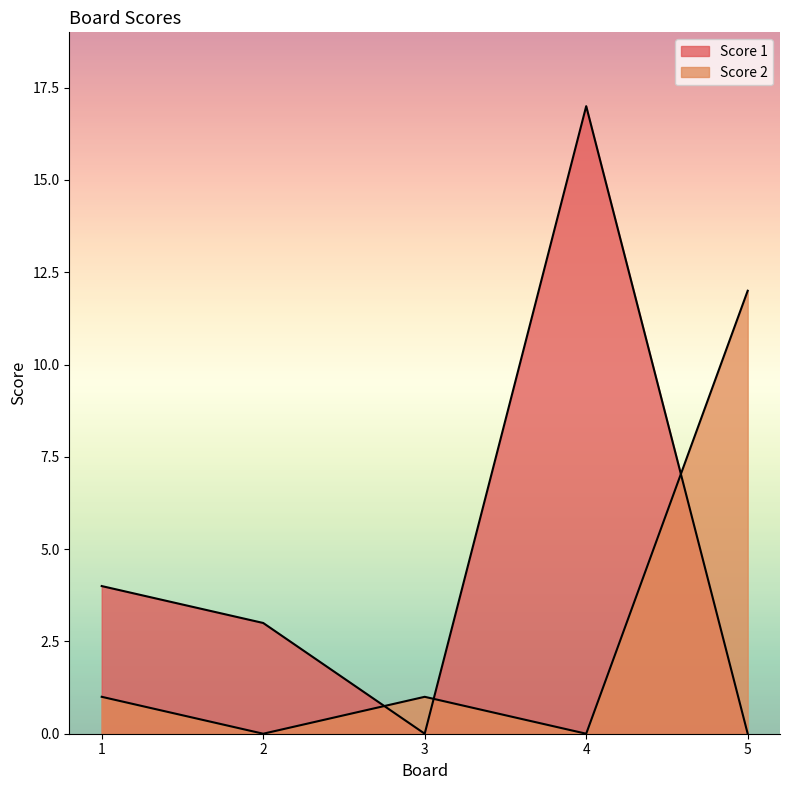

How many interior local peaks does the Score 1 series have?

1